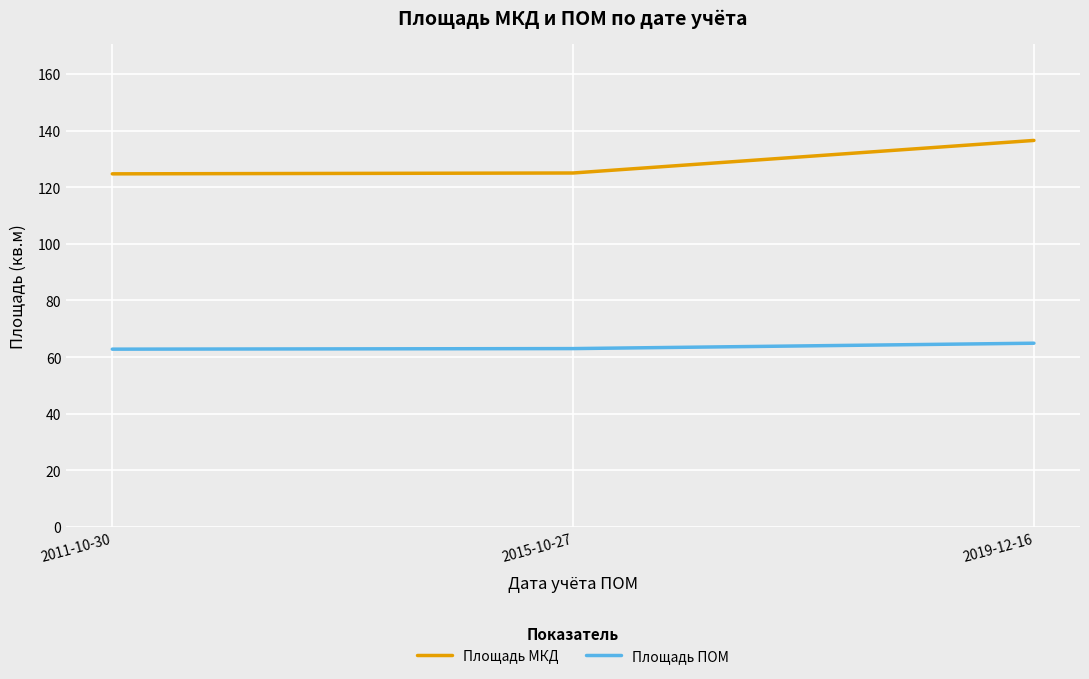

Rank the series by their average value, from lowest to highest.

Площадь ПОМ, Площадь МКД